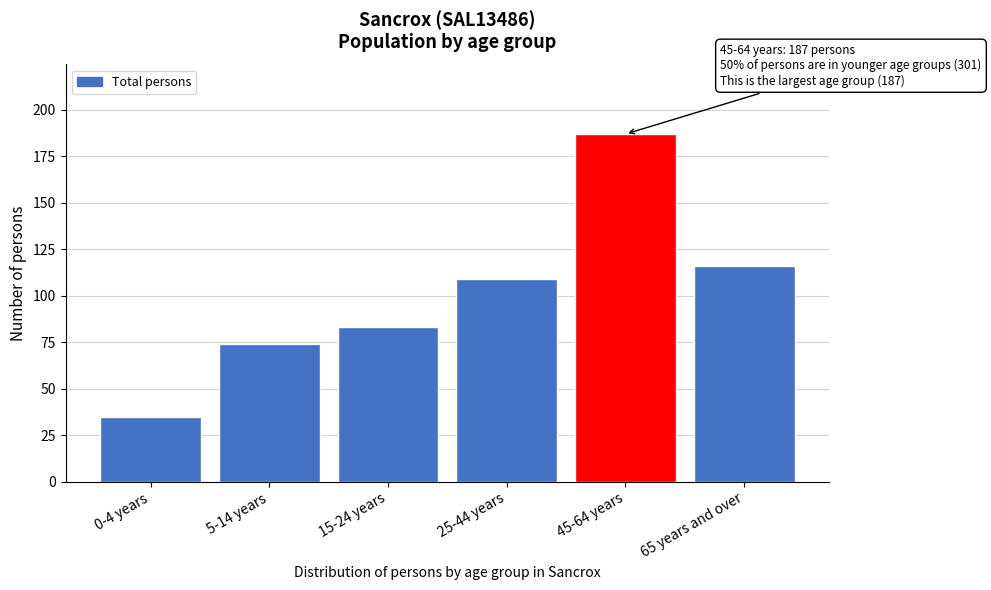

Reading right to left, list all the values displayed in this chart.

65 years and over=116	45-64 years=187	25-44 years=109	15-24 years=83	5-14 years=74	0-4 years=35